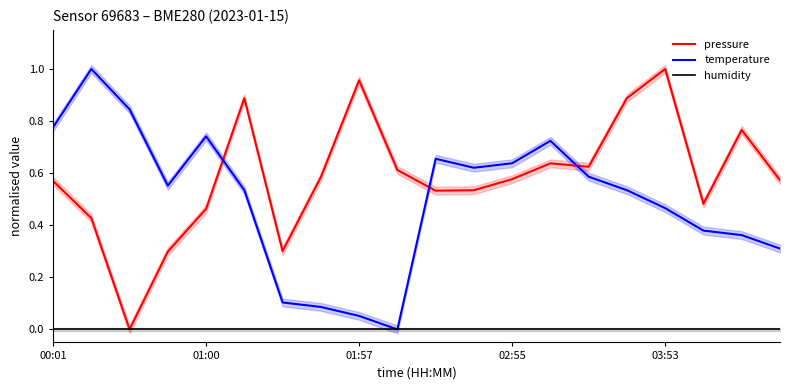

Is it true that pressure equals 0.9 at 00:01?

False